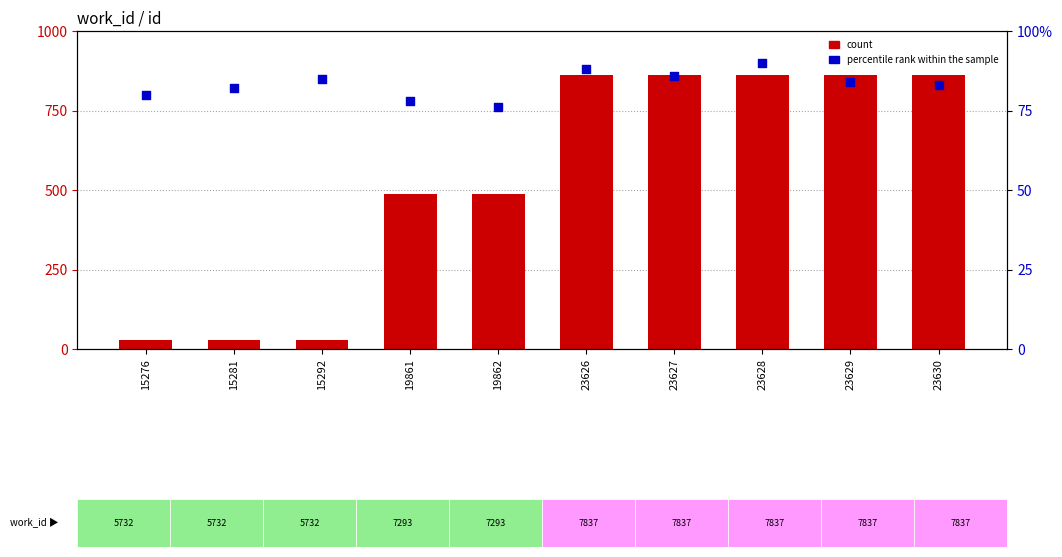

Which series contains the highest Y value?

count